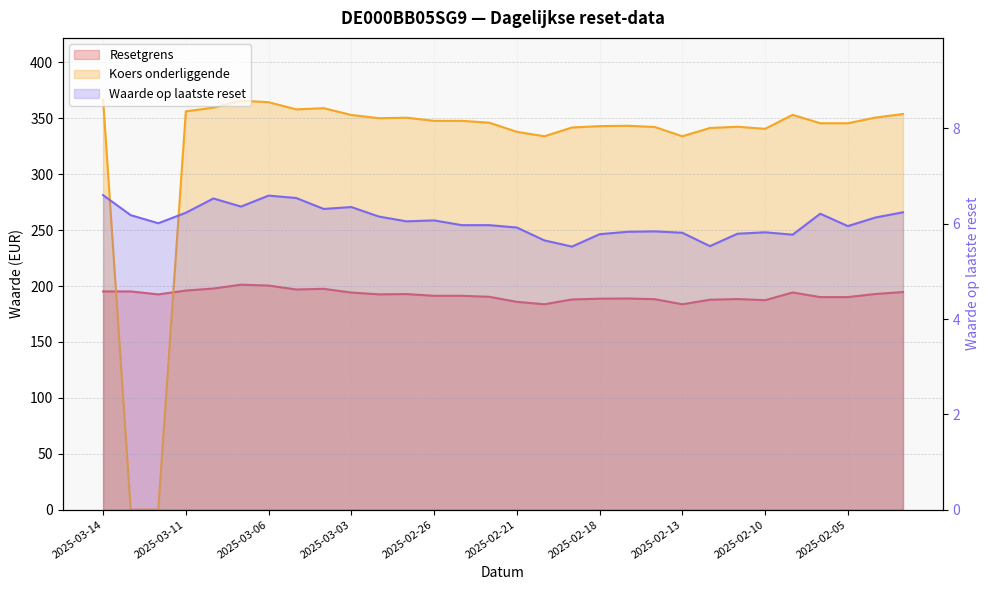

What position from the right is 2025-02-17?

11